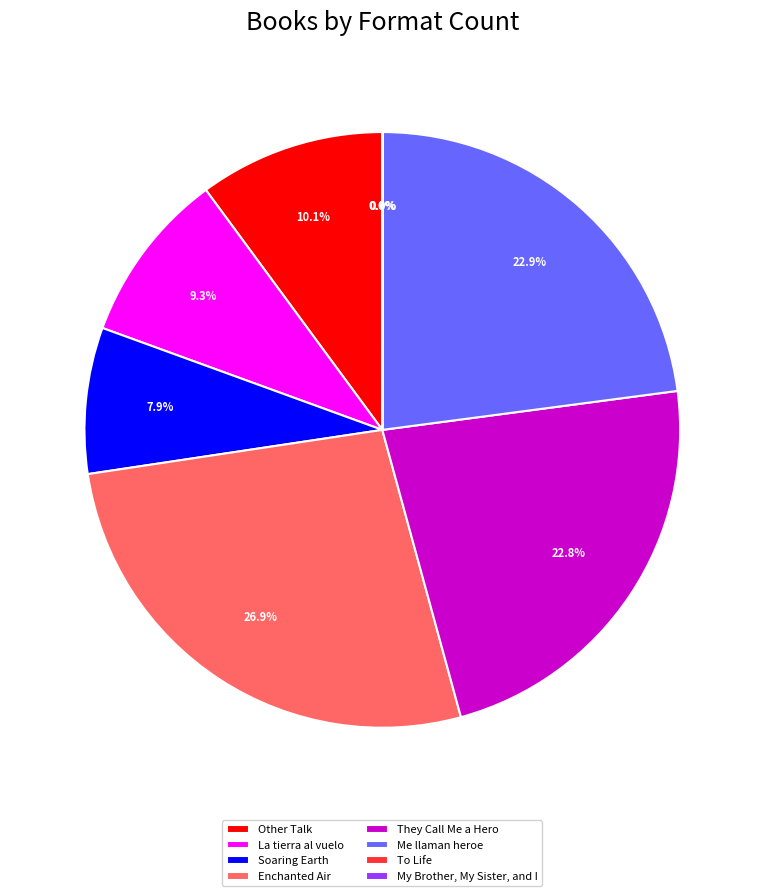

Combined, do They Call Me a Hero and La tierra al vuelo account for over 50%?

No